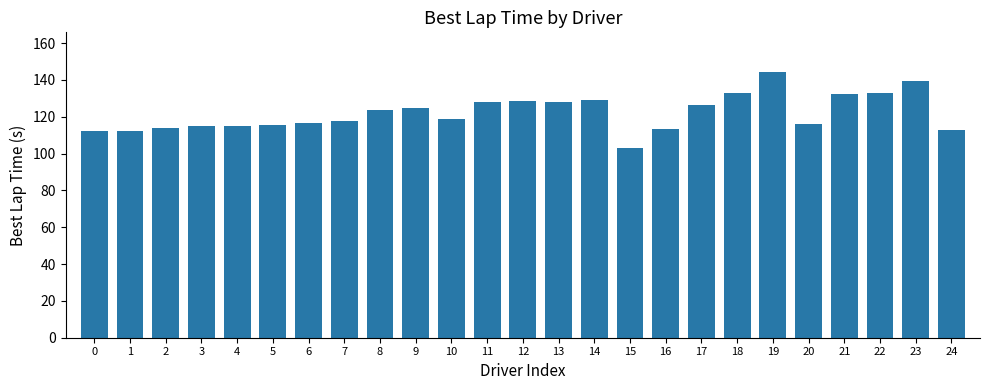

What value does the data have at 24?

112.8